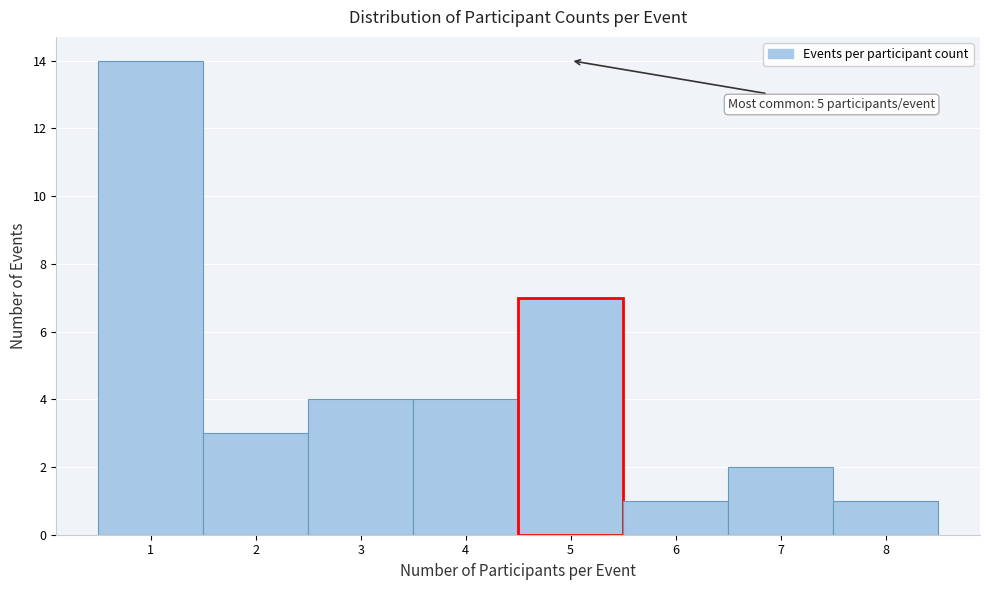

Which range on the x-axis has the tallest bar?

0.5 to 1.5